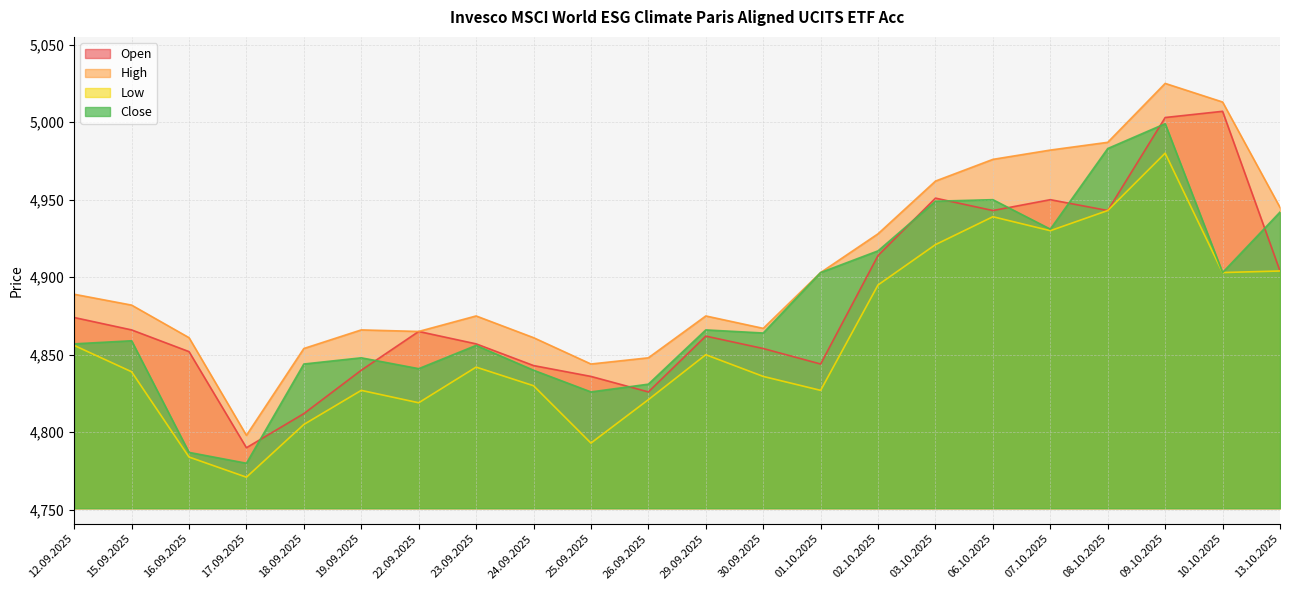

Does the chart display data point markers on the line(s)?

No